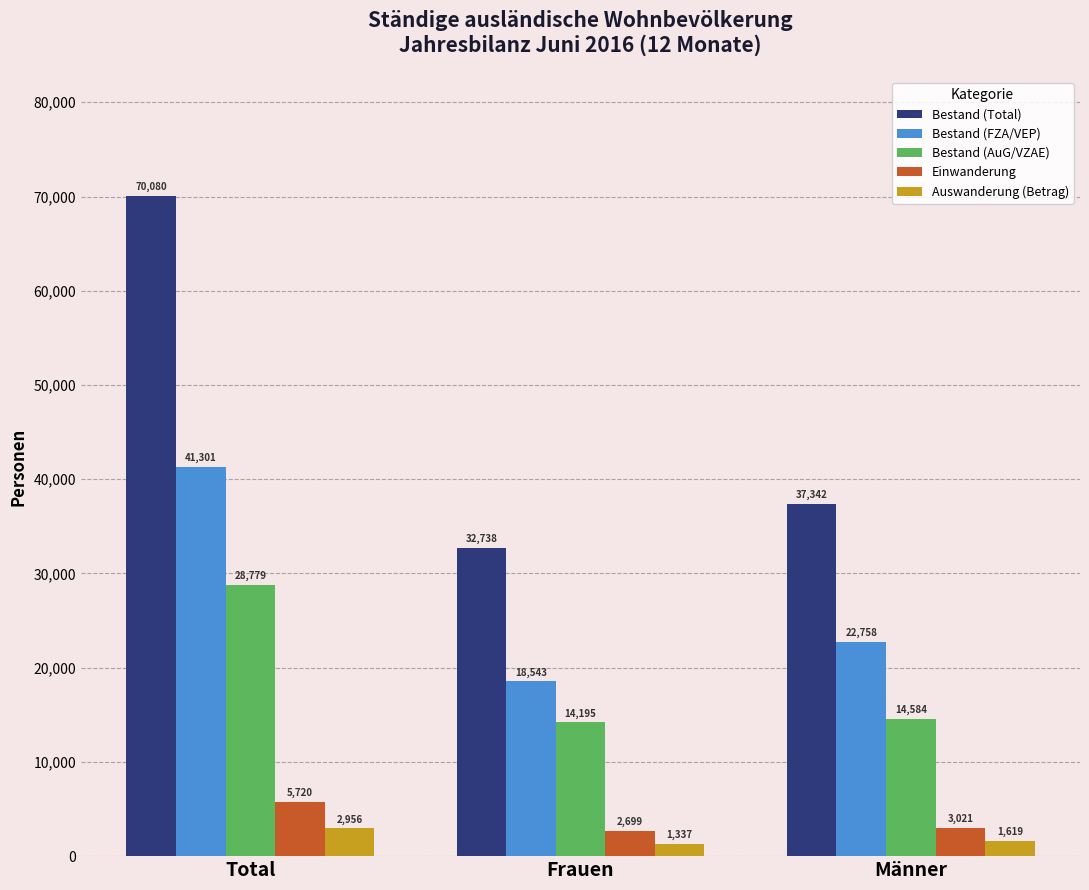

Which series has the largest total across all categories?

Bestand (Total)